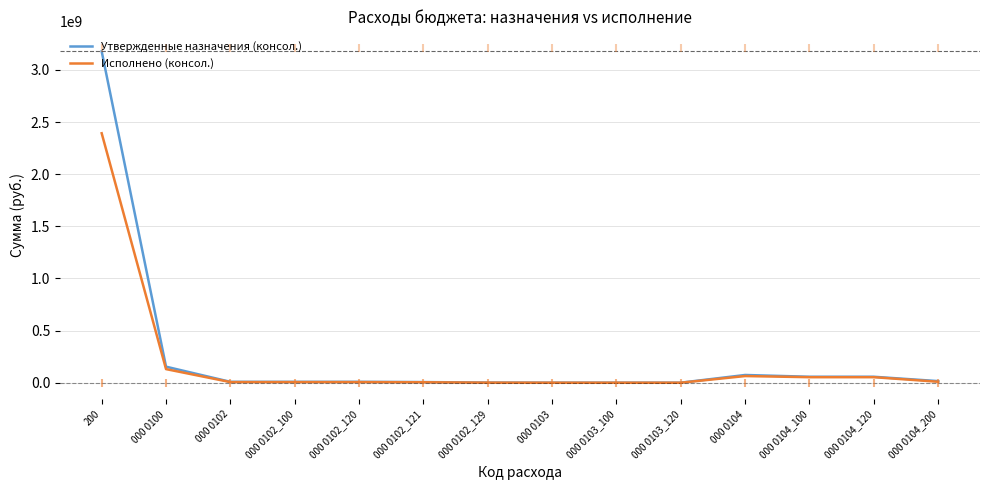

Which series reaches the minimum Y coordinate?

Исполнено (консол.)